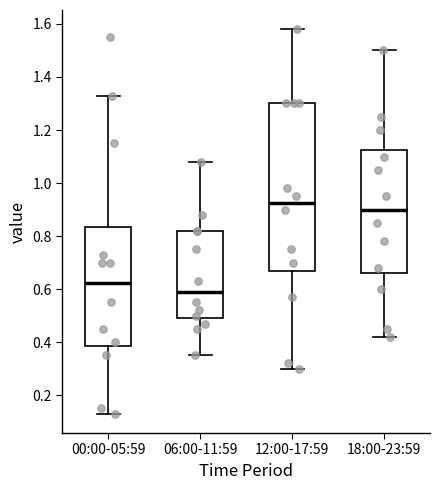

Which box's median line is the lowest?

06:00-11:59